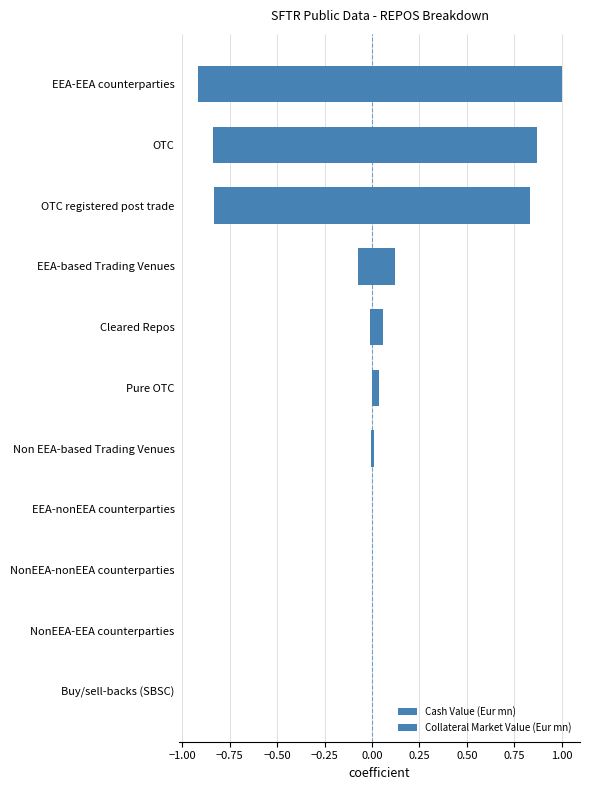

Which has a higher value, NonEEA-EEA counterparties or OTC?

OTC